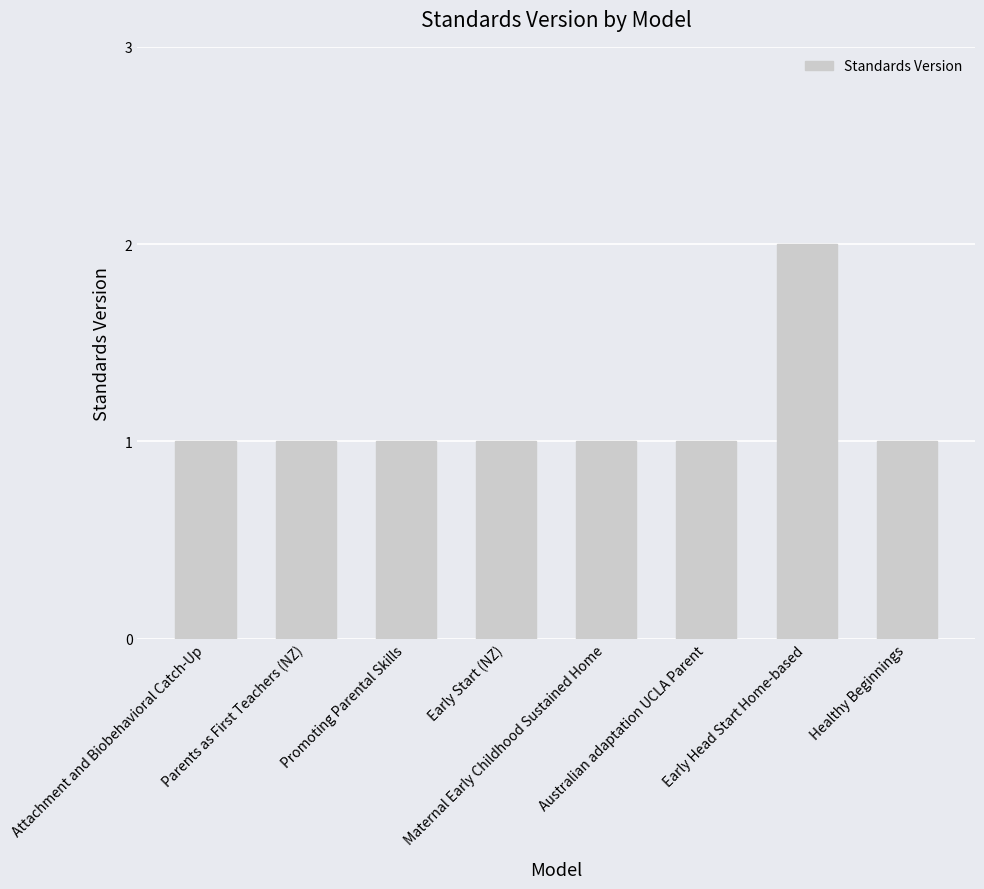

What is the value of the 5th bar from the left?

1